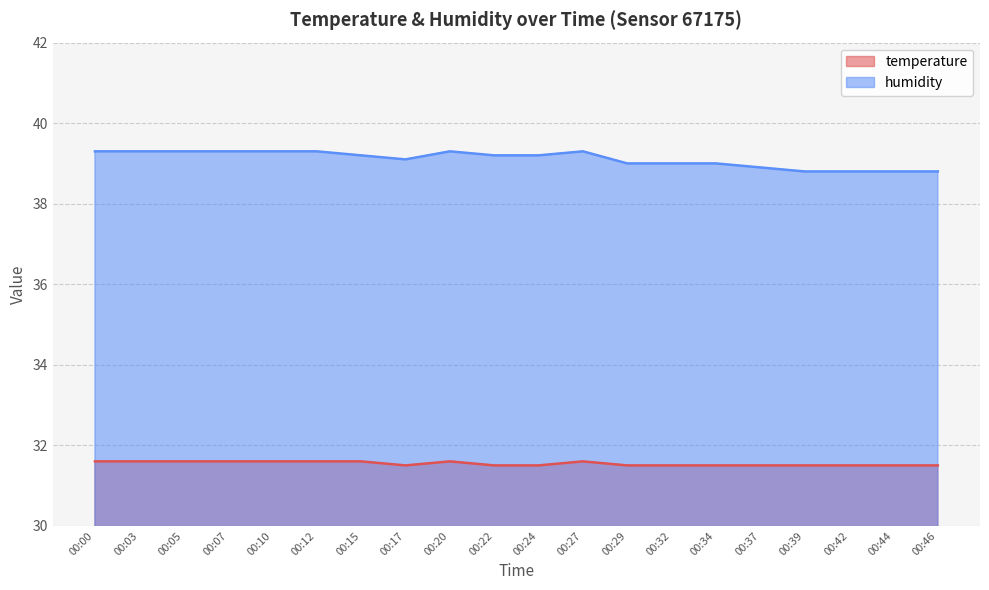

Where is temperature nearest to the value 31?

00:17